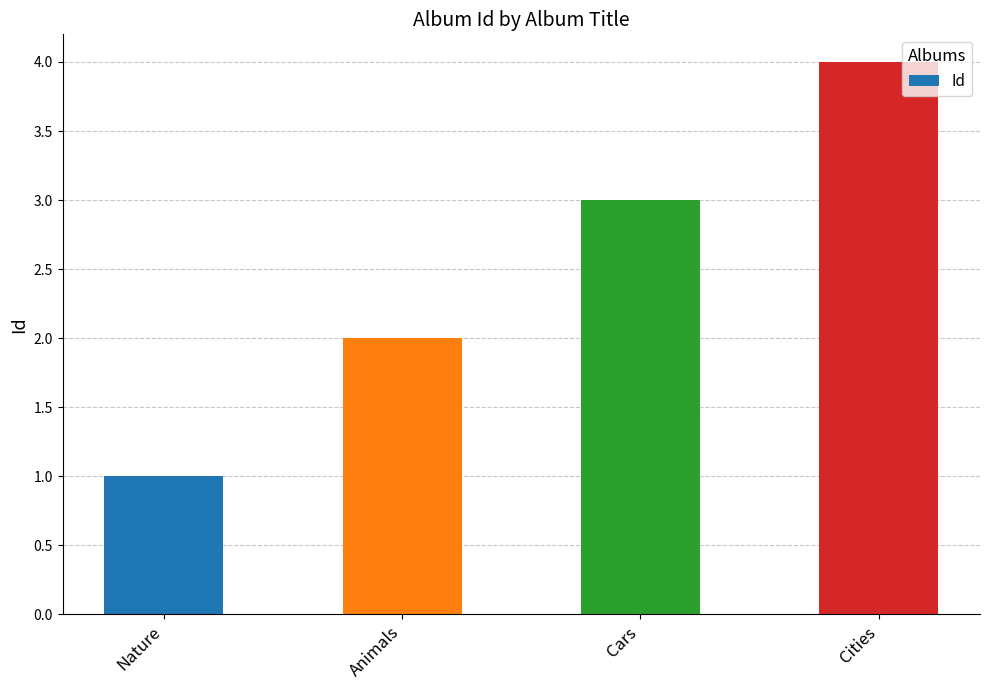

What is the difference between the values at Animals and Nature?

1